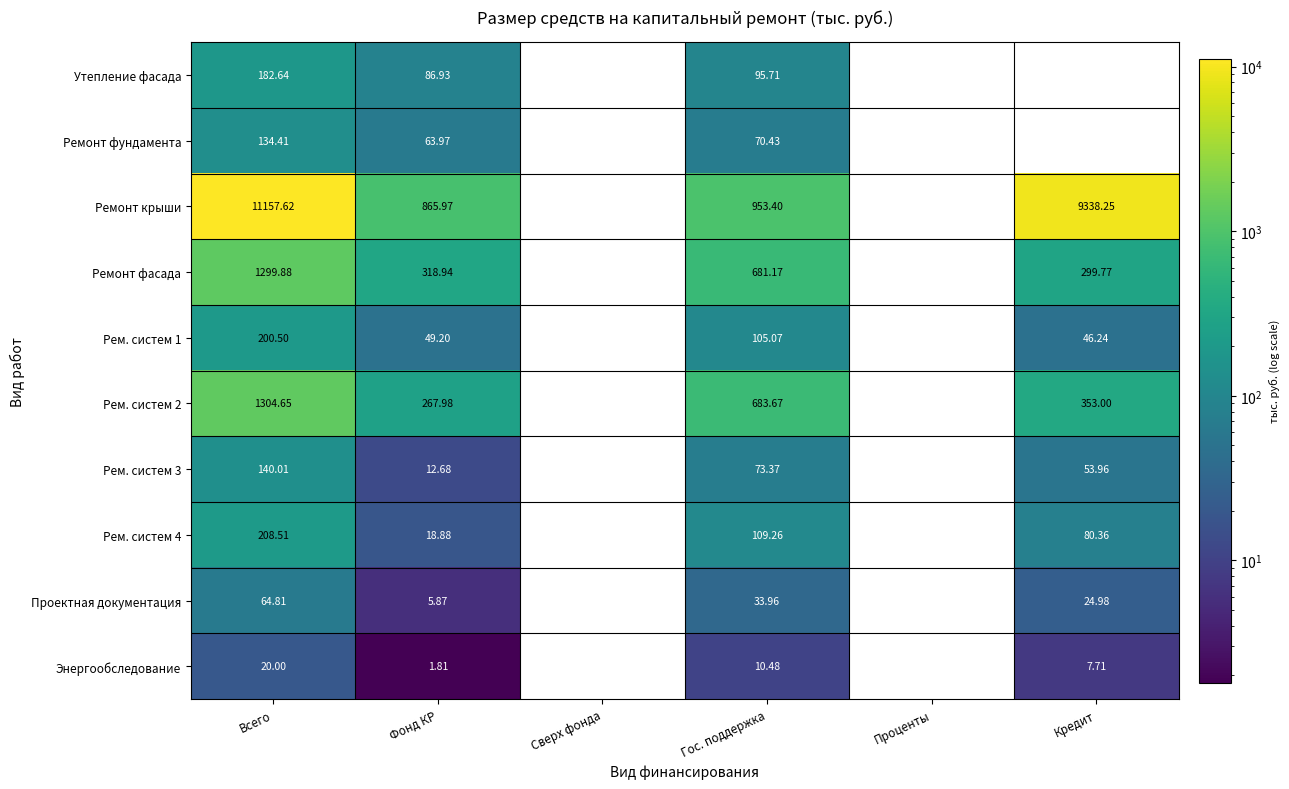

At which label does Энергообследование first exceed 7?

Всего